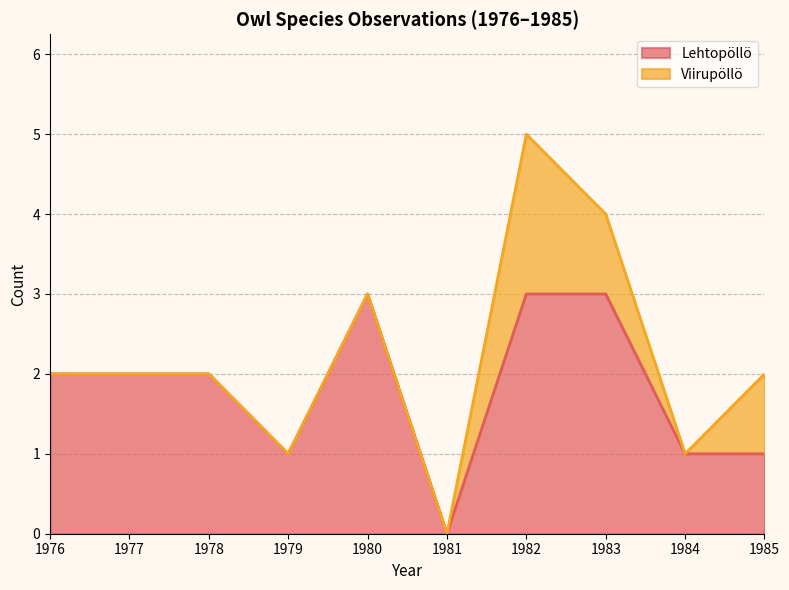

Between 1976 and 1984, which is larger?

1976